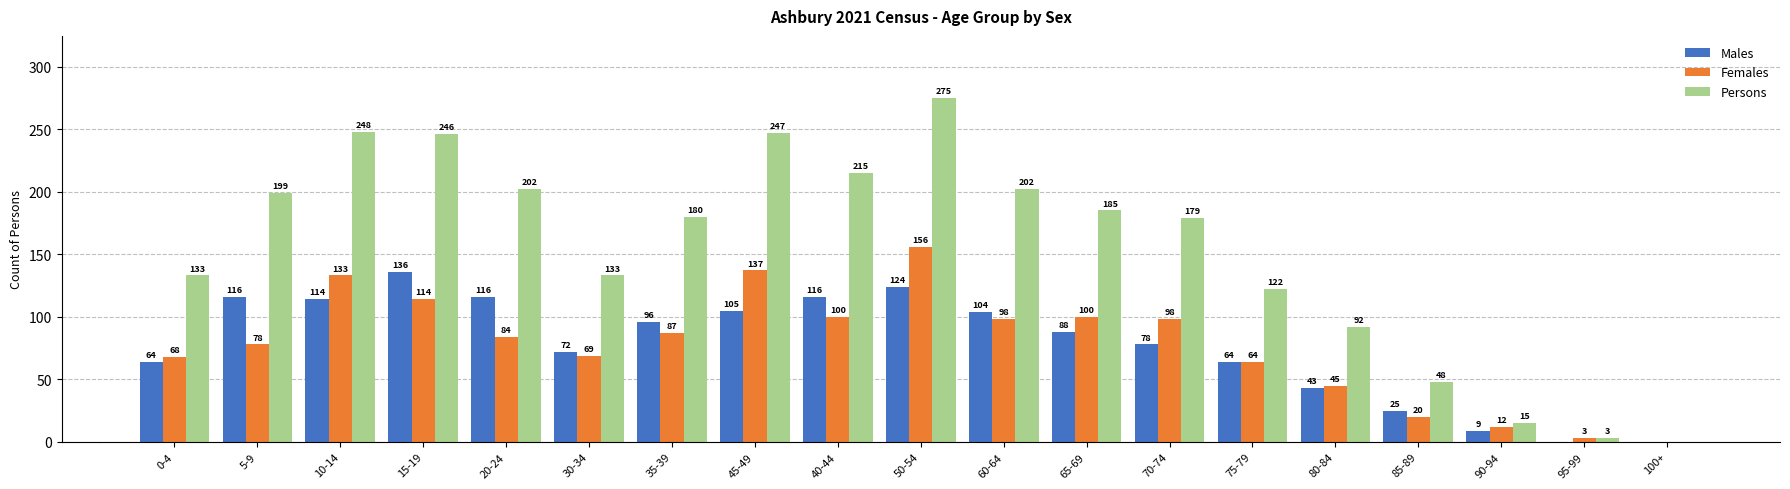

Where is Females nearest to the value 78?

5-9